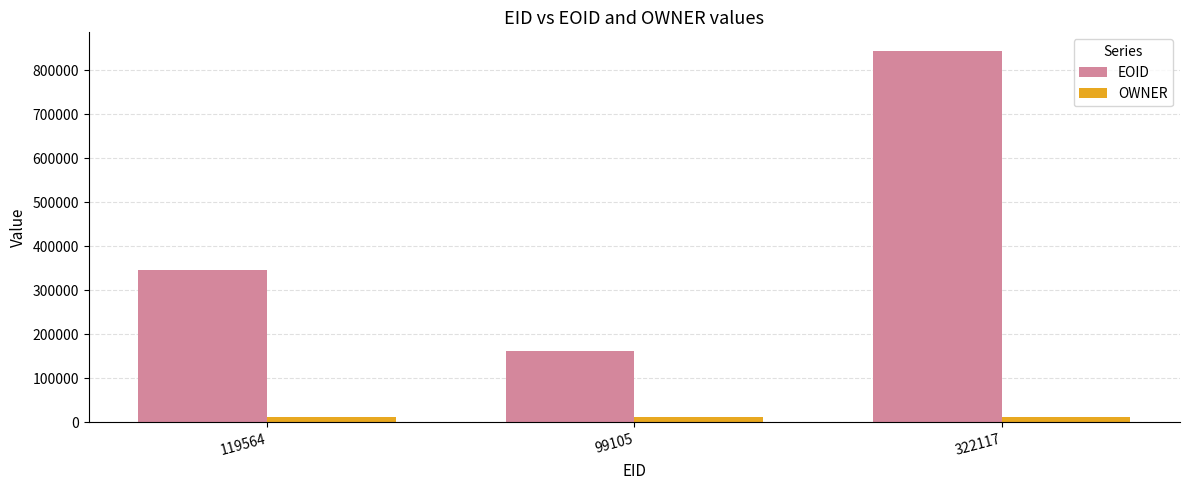

What is the minimum value shown in the chart?

10681